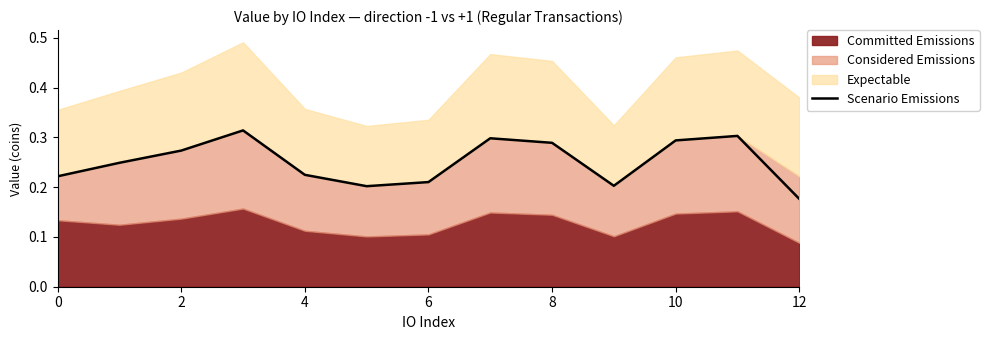

At which category does the chart reach its minimum across all series?

12